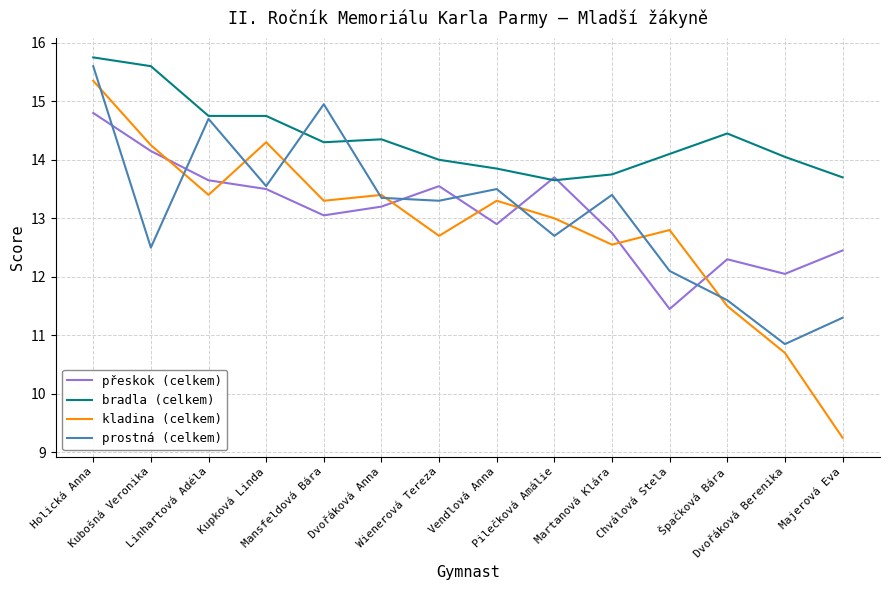

How many interior local valleys does the přeskok (celkem) series have?

4